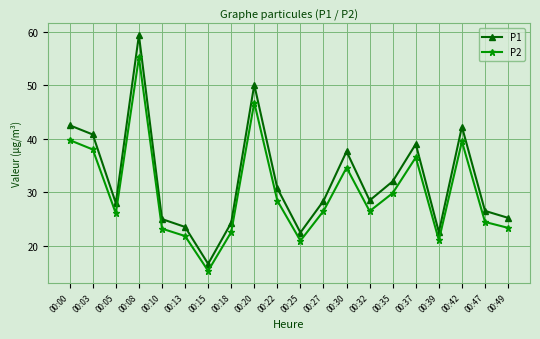

The value of P2 at 00:42 is 39.5. True or false?

True